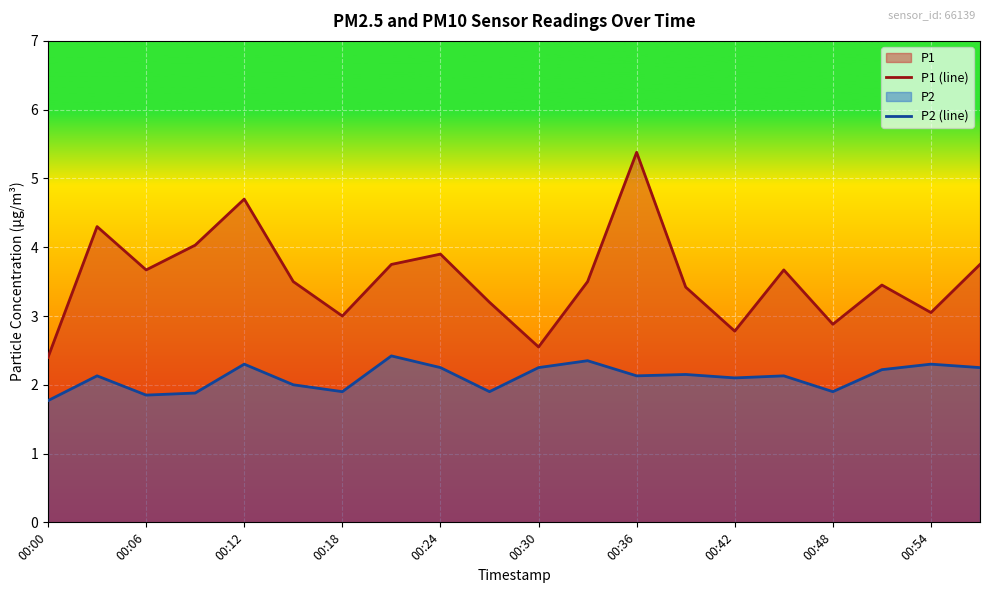

True or false: P1 (line) has a value of 3.8 at 19.

True